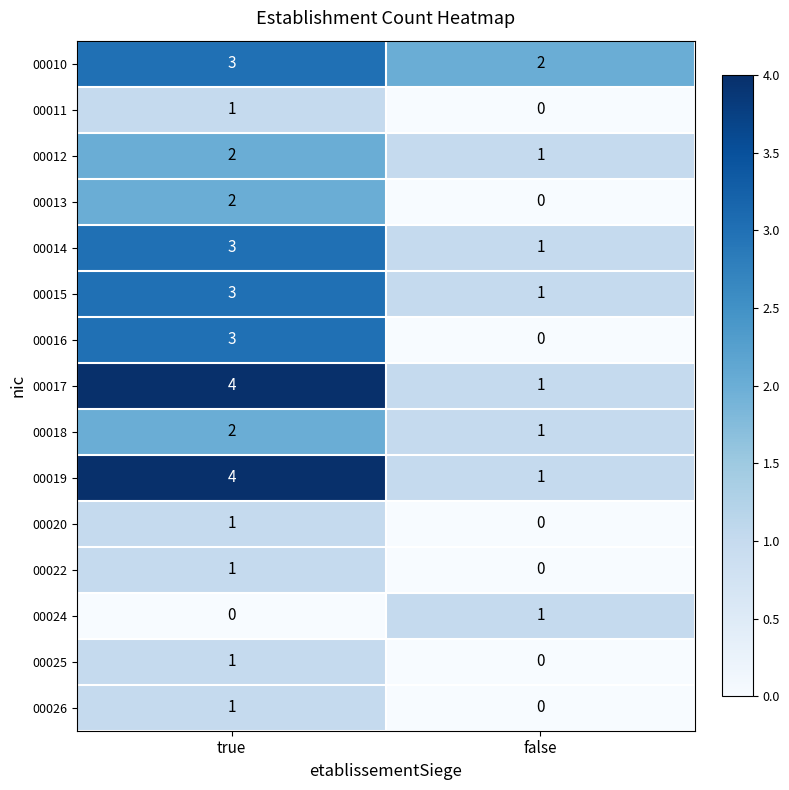

What is the difference between the maximum and minimum values in the 00019 series?

3